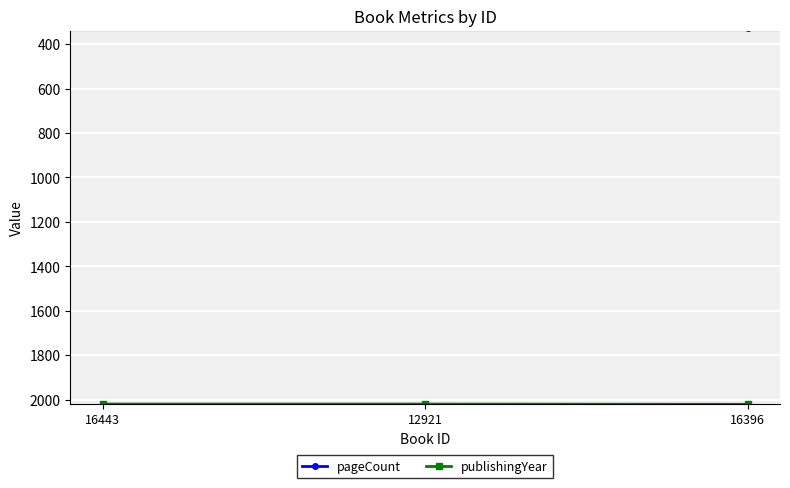

At how many categories does at least one series exceed 1686?

3